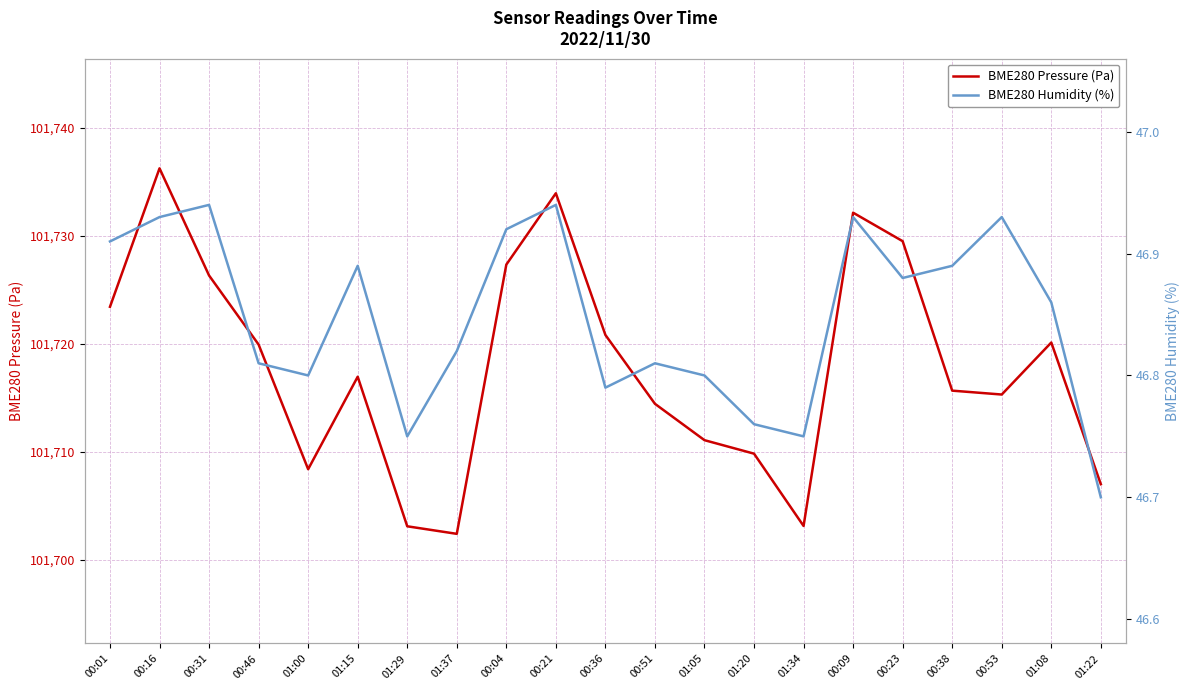

Which series changed the most between 00:01 and 00:51?

BME280 Pressure (Pa)